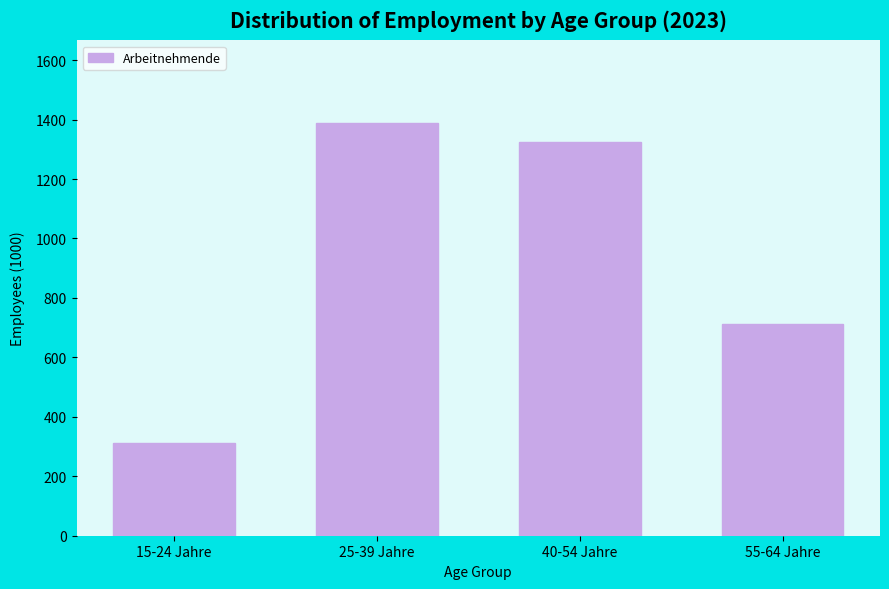

Reading left to right, list all the values displayed in this chart.

311.3	1388.9	1325.3	713.9